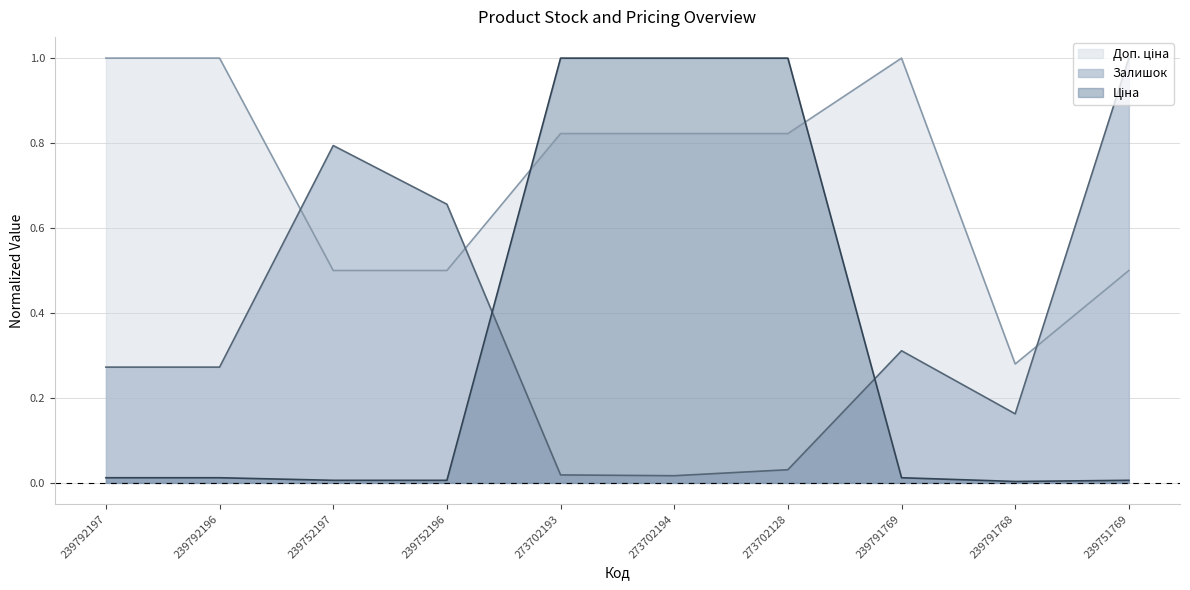

What is the difference between the maximum and minimum values in the Залишок series?

1.0